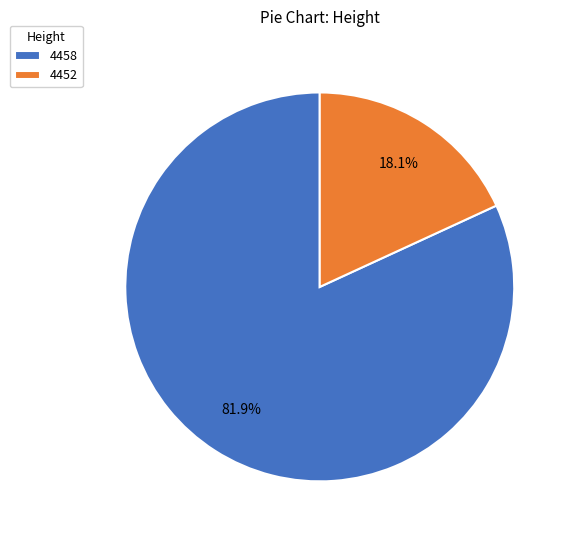

What percentage do 4458 and 4452 together represent?

100.0%